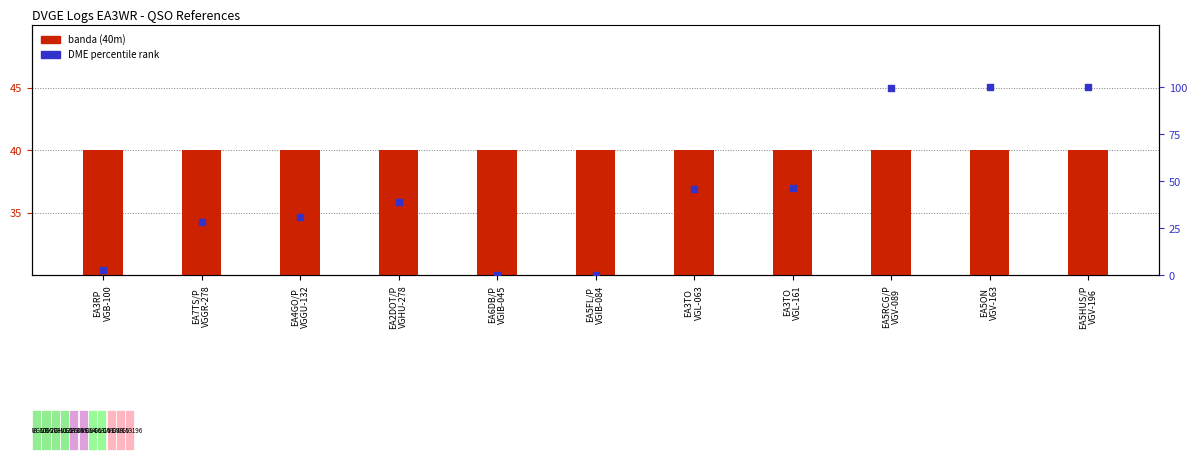

Which series contains the highest Y value?

DME percentile rank